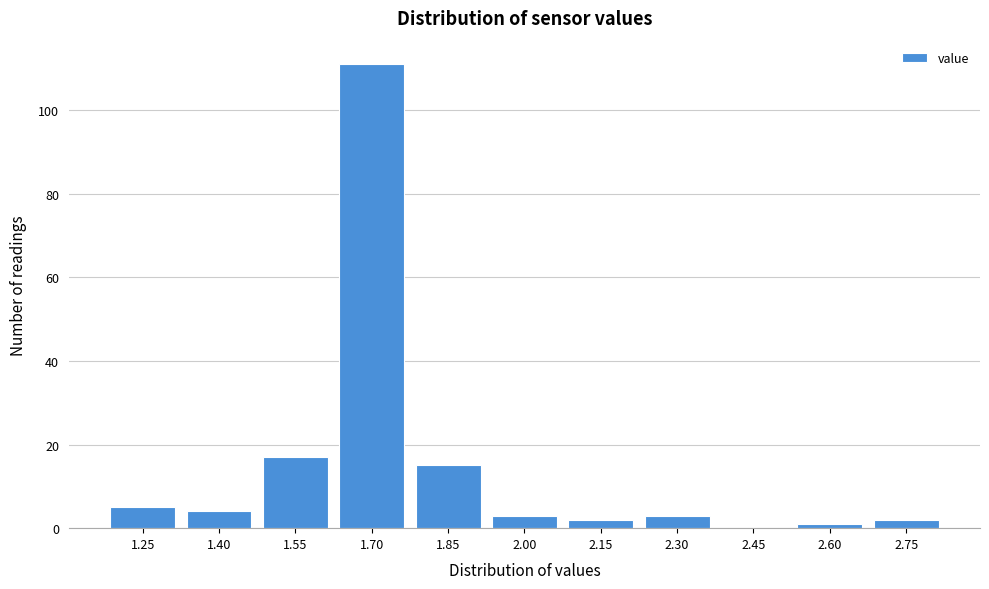

Reading left to right, list all the values displayed in this chart.

1.25=5	1.40=4	1.55=17	1.70=111	1.85=15	2.00=3	2.15=2	2.30=3	2.45=0	2.60=1	2.75=2